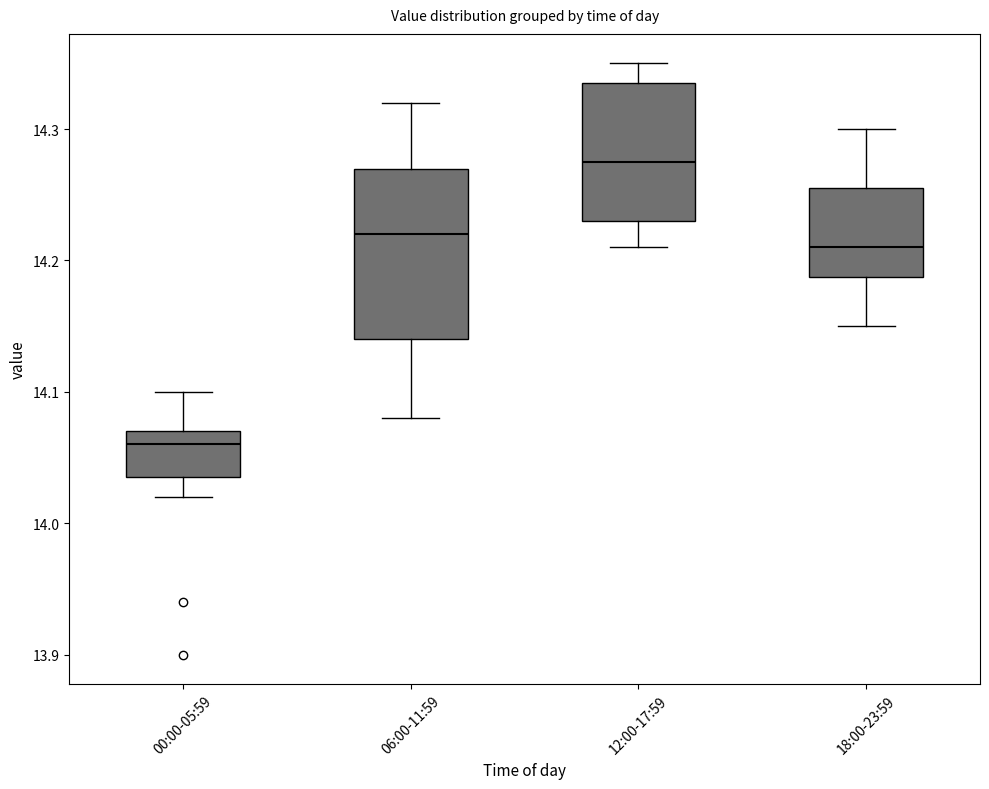

Reading left to right, read every box against the y-axis: the position of its median line, the range the box covers, and the ends of its whiskers. The values are not printed on the chart, so give them approximately, as read against the axis.

00:00-05:59: median 14.06, box 14.04 to 14.07, whiskers 14.02 to 14.10
06:00-11:59: median 14.22, box 14.14 to 14.27, whiskers 14.08 to 14.32
12:00-17:59: median 14.28, box 14.23 to 14.34, whiskers 14.21 to 14.35
18:00-23:59: median 14.21, box 14.19 to 14.26, whiskers 14.15 to 14.30